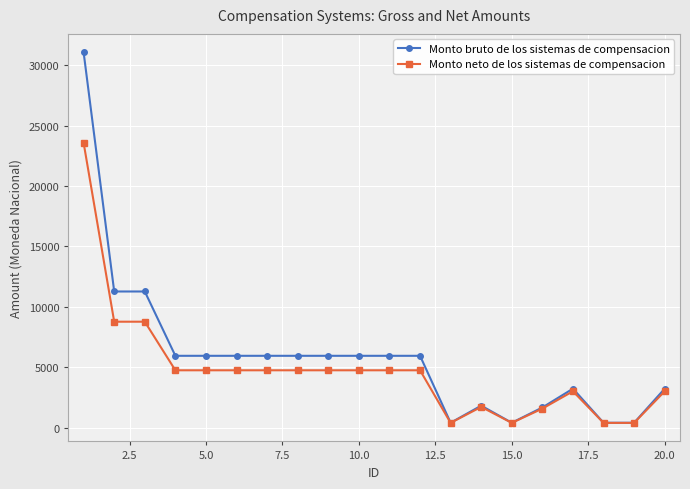

Which series has the widest spread of values?

Monto bruto de los sistemas de compensacion